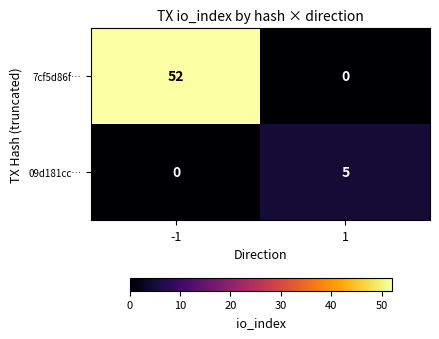

At how many categories does at least one series exceed 4?

2